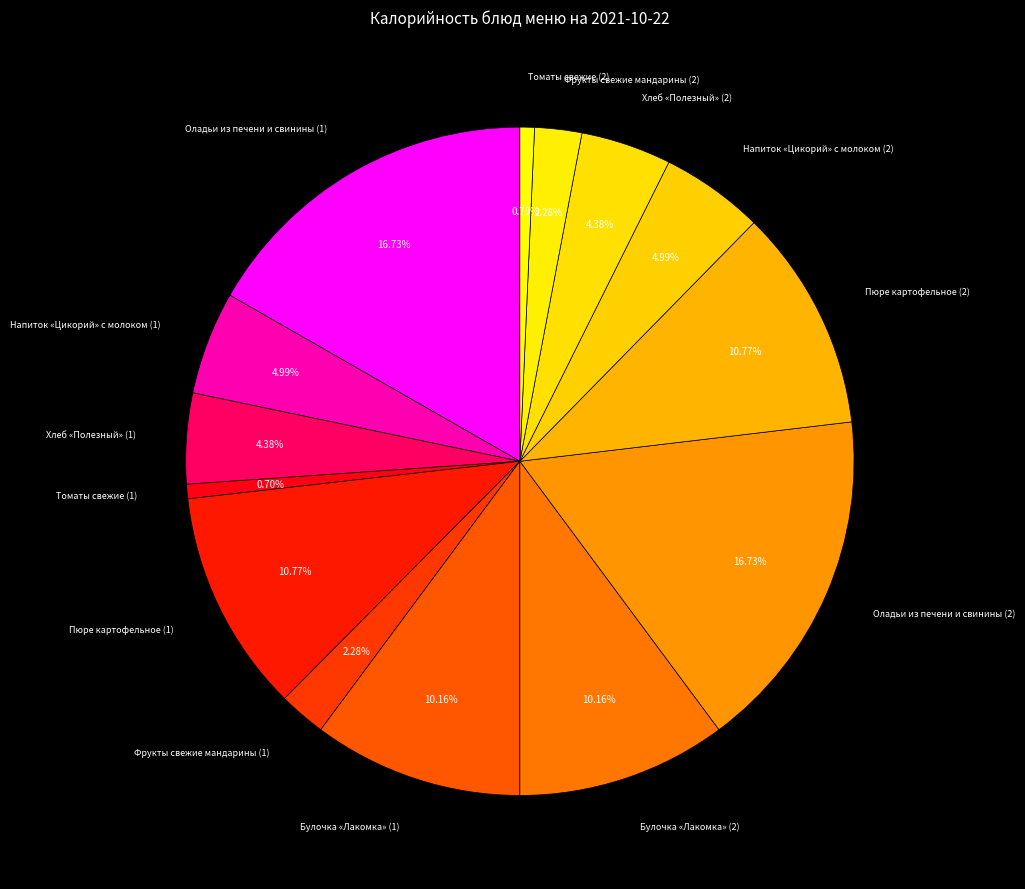

Does any single category account for the majority?

No